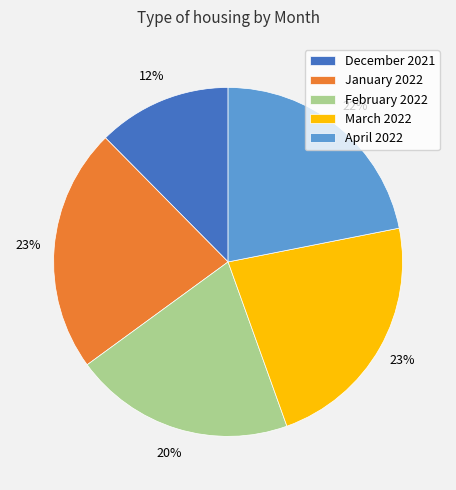

Which category has the smallest portion of the pie?

December 2021